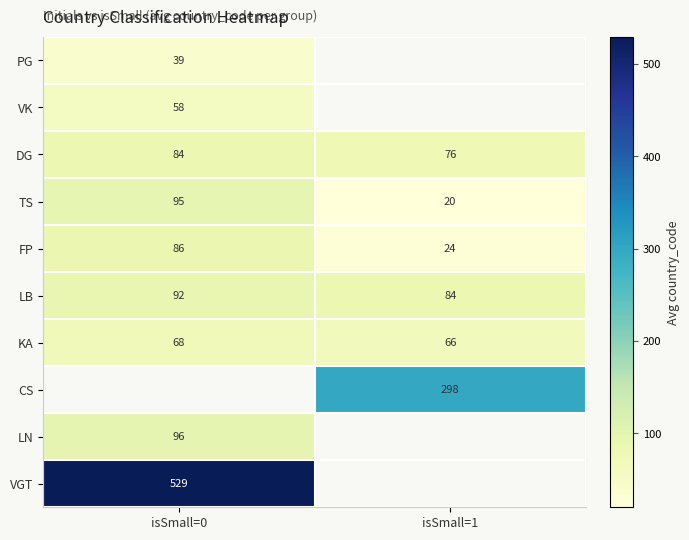

What is the approximate value of LB at isSmall=0?

92.0